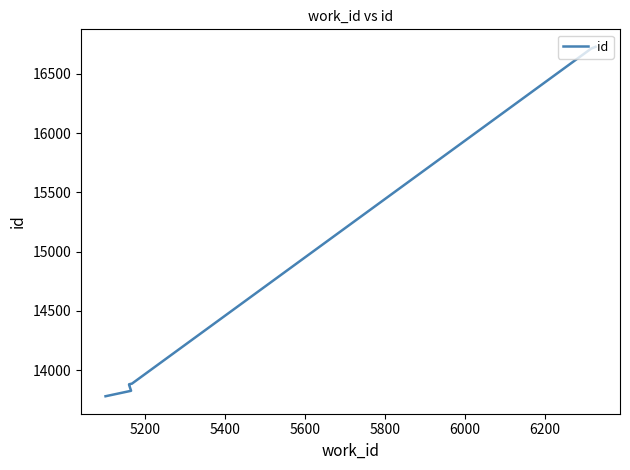

Approximately how many times larger is the value at 6000 compared to 5600?

1.0